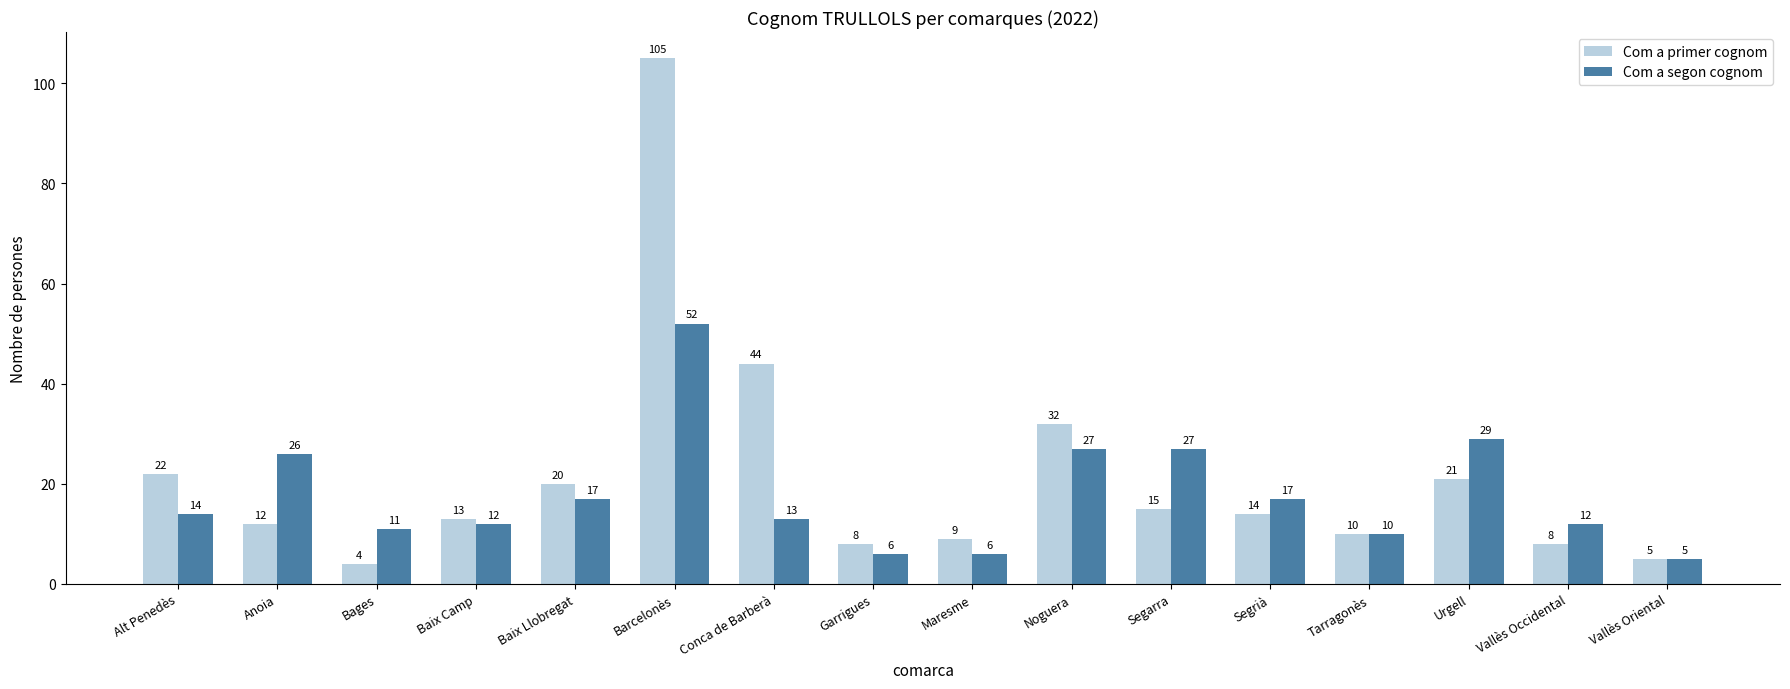

How many categories are shown in the chart?

16